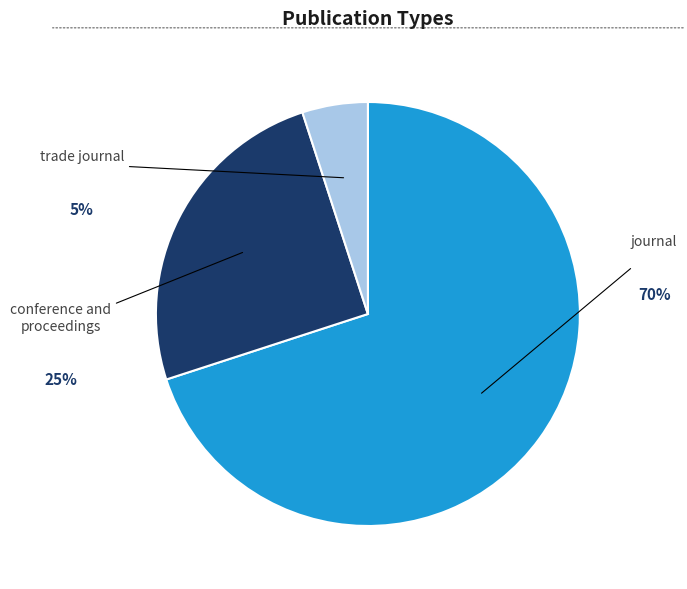

To the nearest percent, what percentage of the pie is journal?

70%